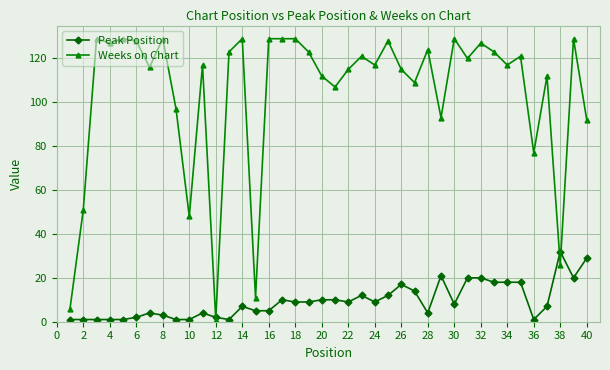

How many series are shown in this chart?

2